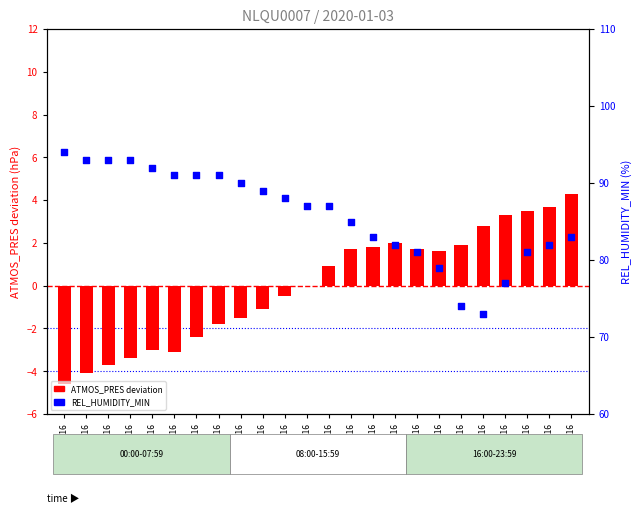

Which series has the largest total across all categories?

REL_HUMIDITY_MIN